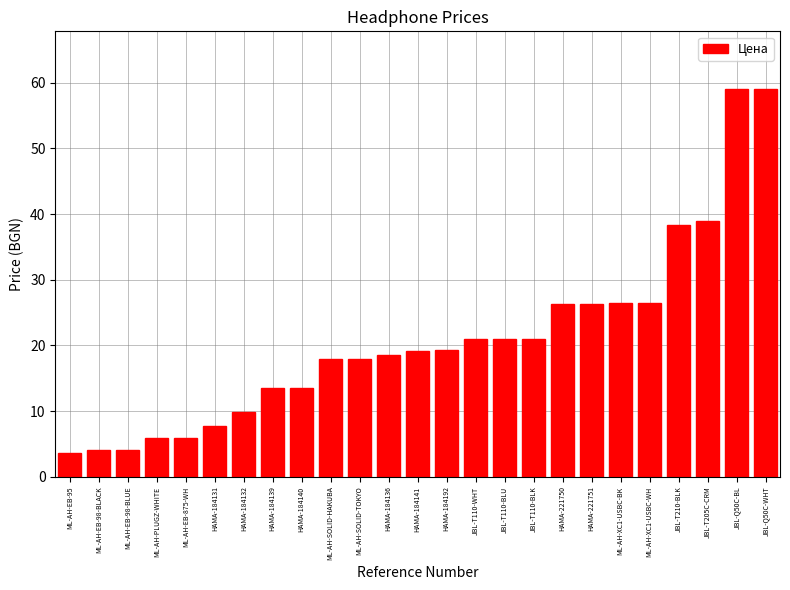

Is it true that the value at HAMA-184131 is 10.6?

False